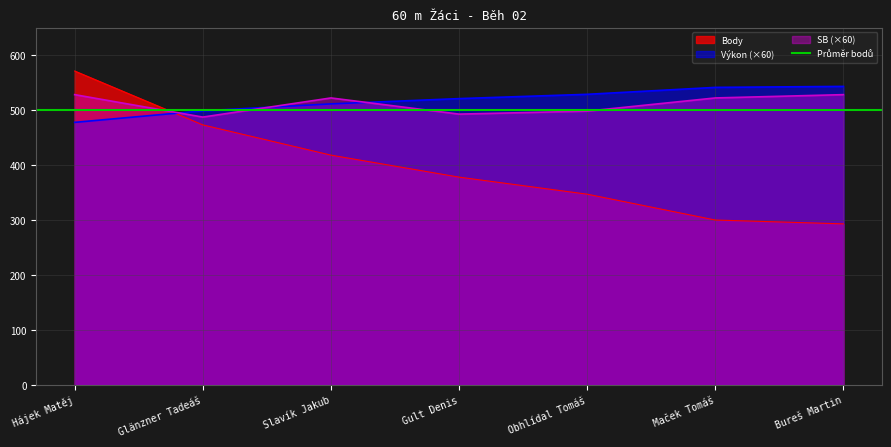

What is the difference between the Body values at Glänzner Tadeáš and Obhlídal Tomáš?

126.0